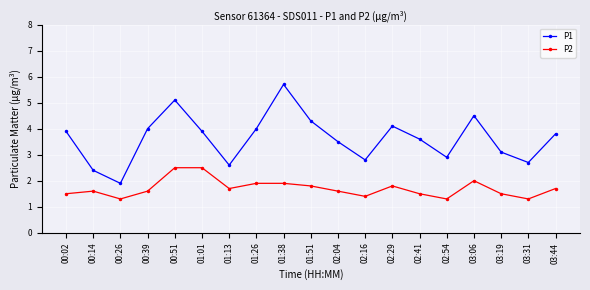

Which series changed the most between 01:13 and 01:51?

P1